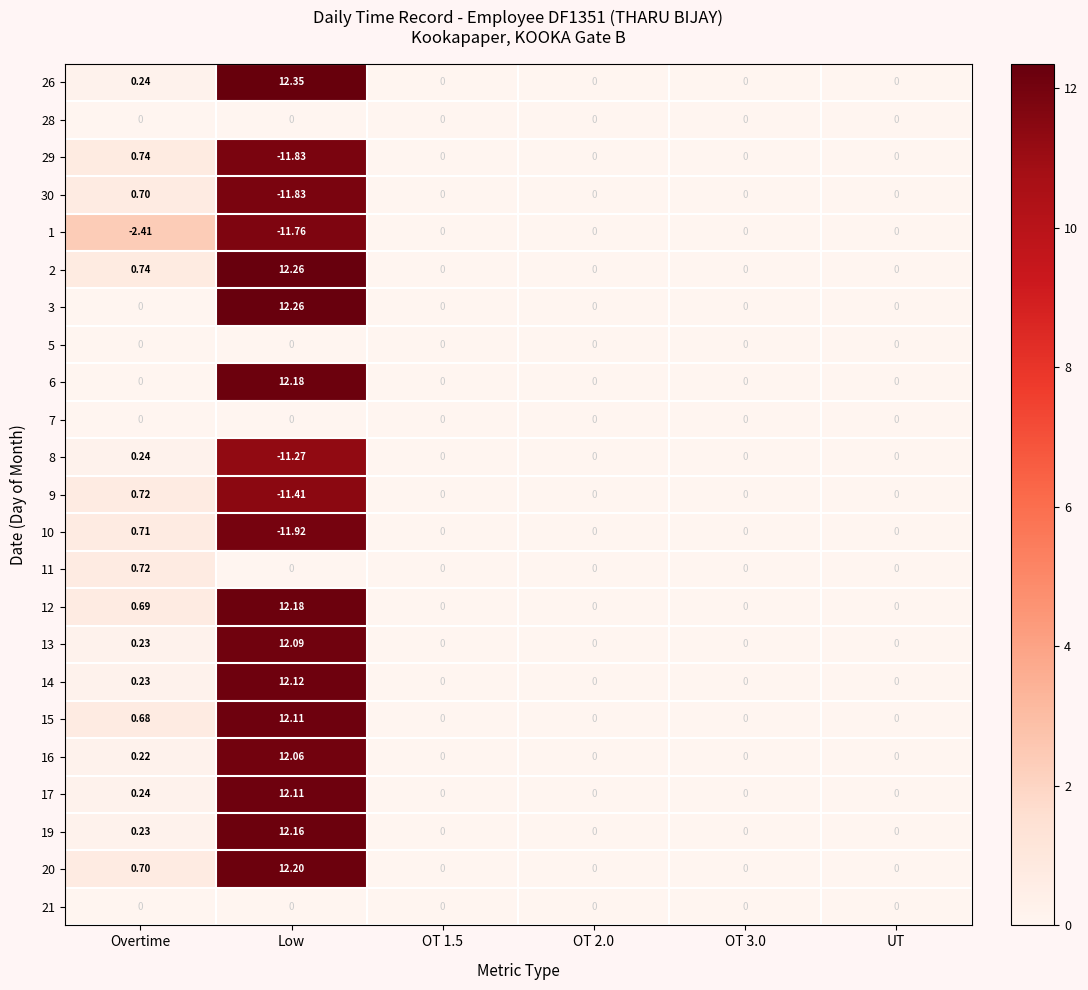

At which category is the sum across all series the highest?

Low